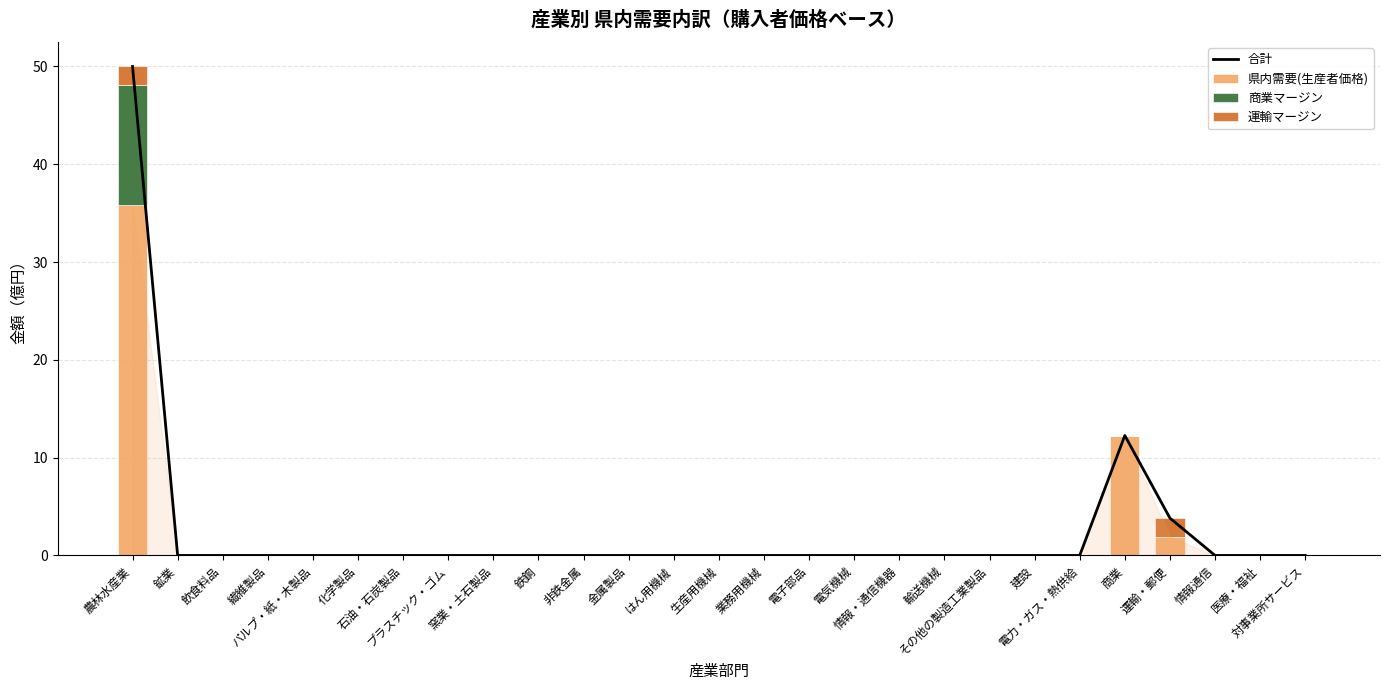

Are the bars horizontal?

No